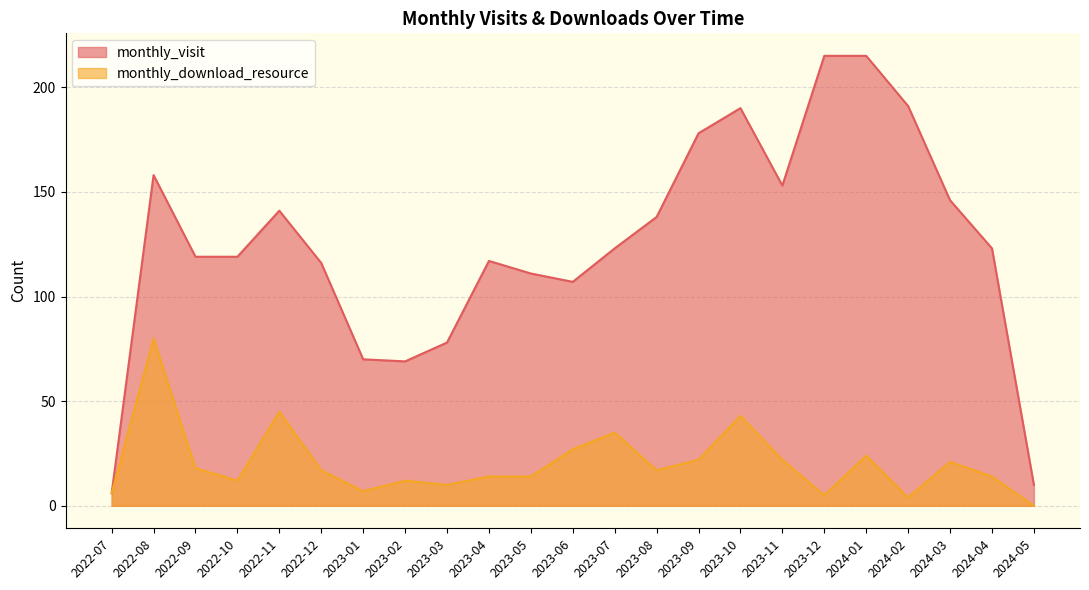

In monthly_download_resource, how many points are higher than both neighbors (excluding endpoints)?

7